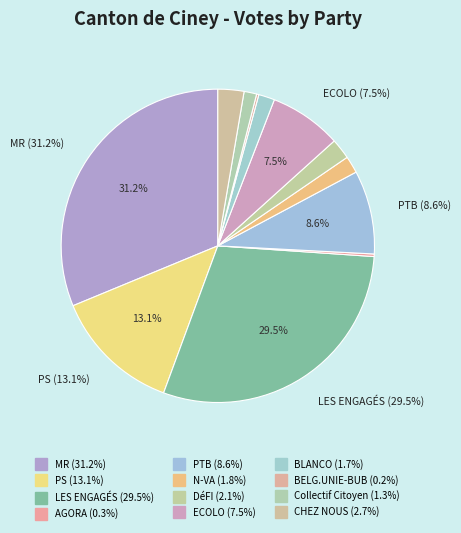

How much of the chart is everything except LES ENGAGÉS?

70.5%